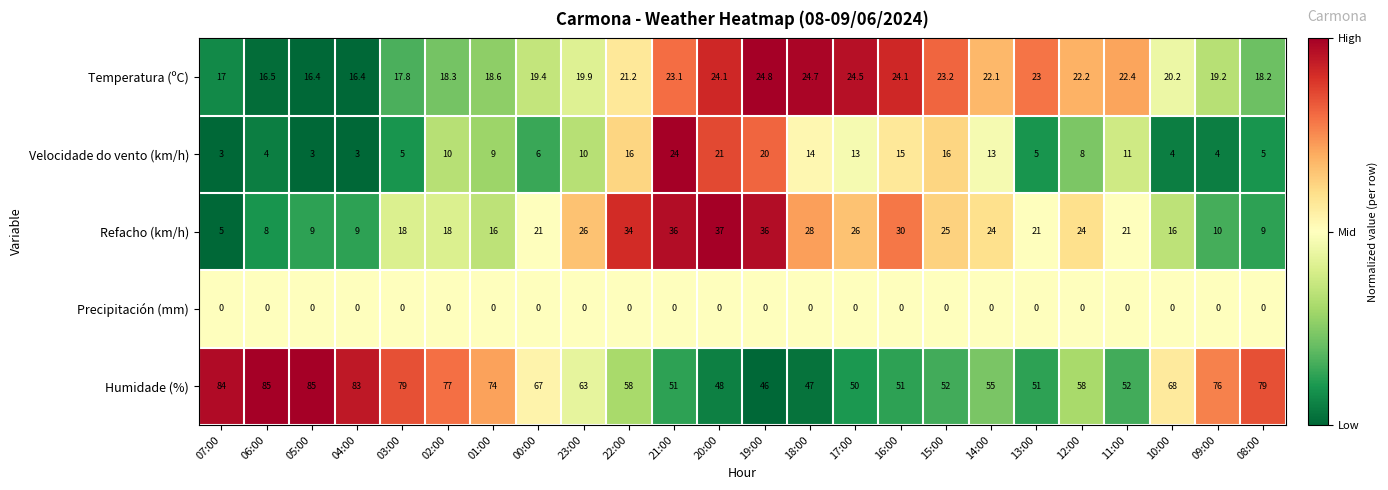

At which label does Temperatura (ºC) first exceed 21?

22:00